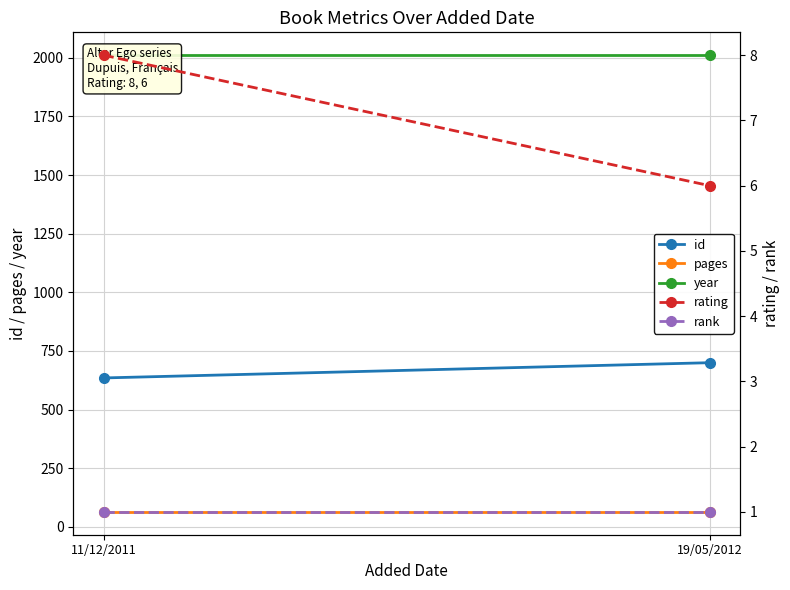

Is this an area chart (filled region under the line)?

No